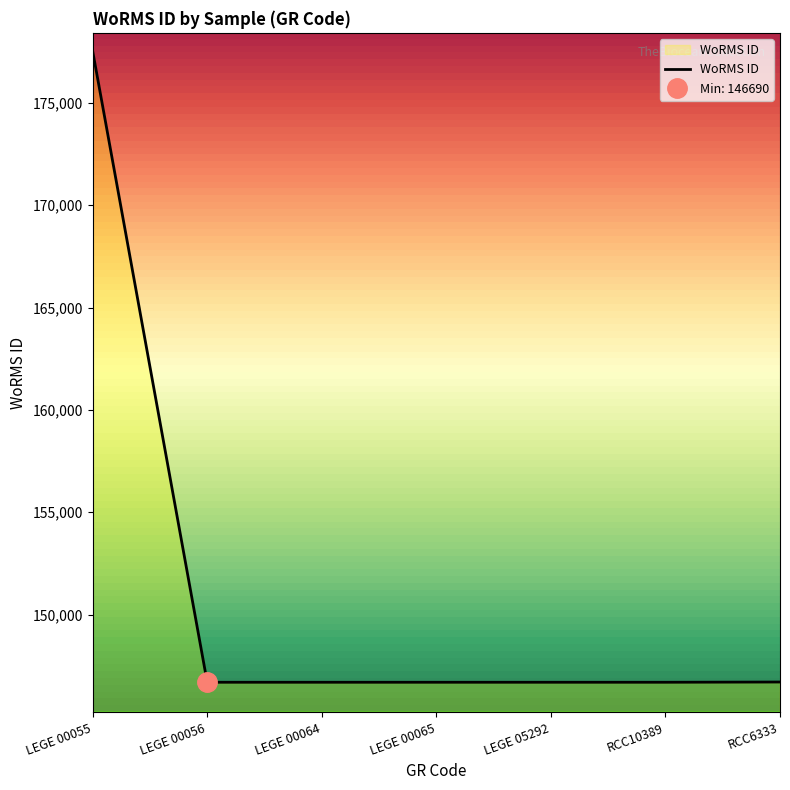

How many lines are shown in the chart?

1